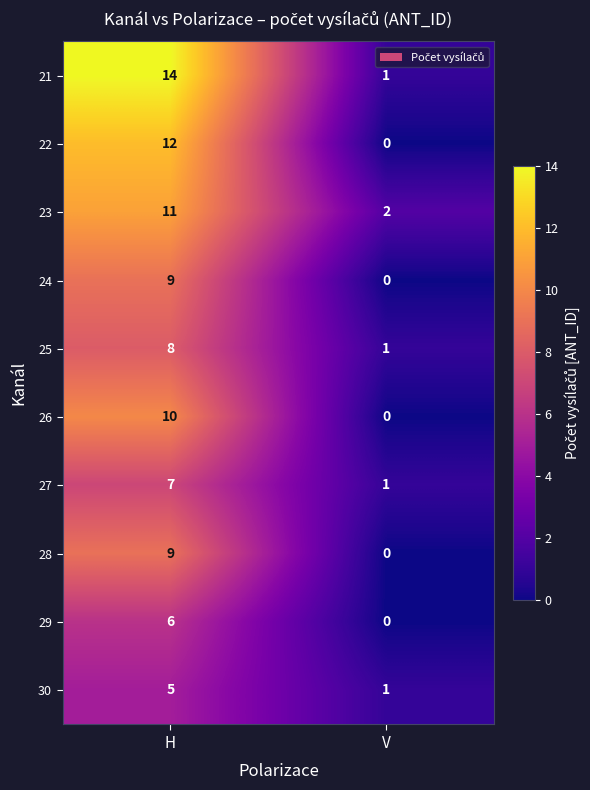

Rank the categories by 27 value from highest to lowest.

H, V